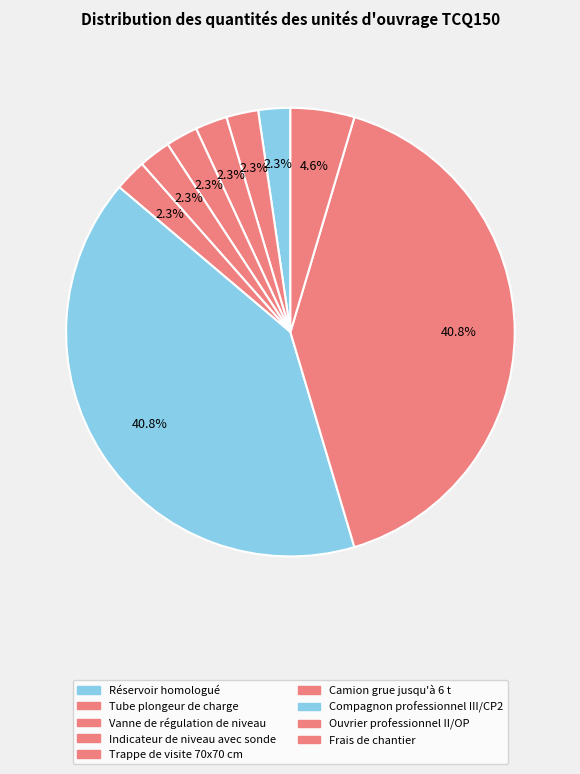

How many slices are in this pie chart?

9